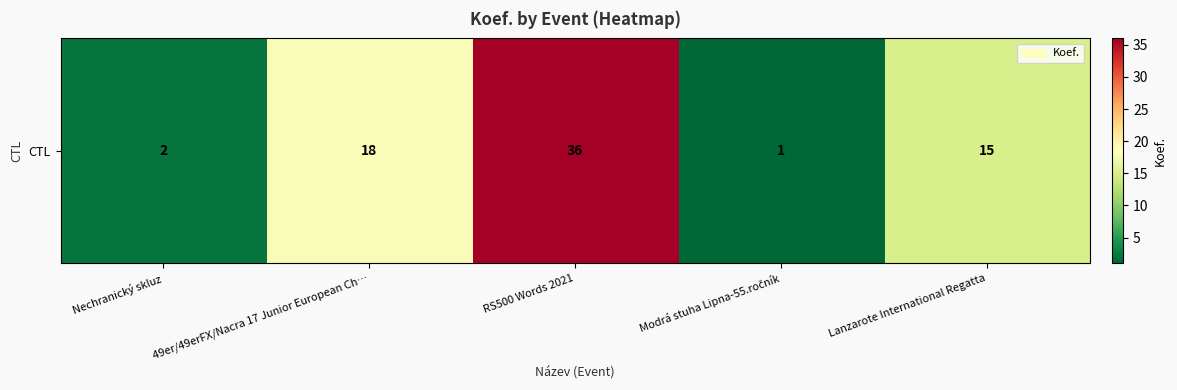

Reading left to right, what are all the values shown in this chart?

2	18	36	1	15